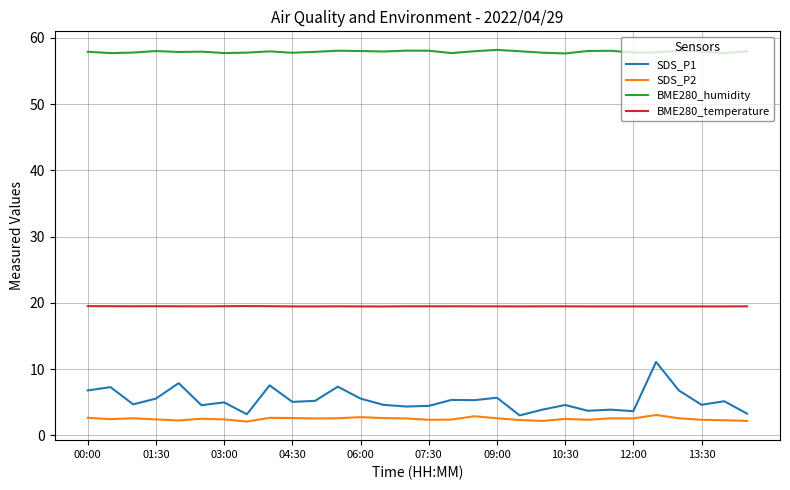

Which series has the widest spread of values?

SDS_P1